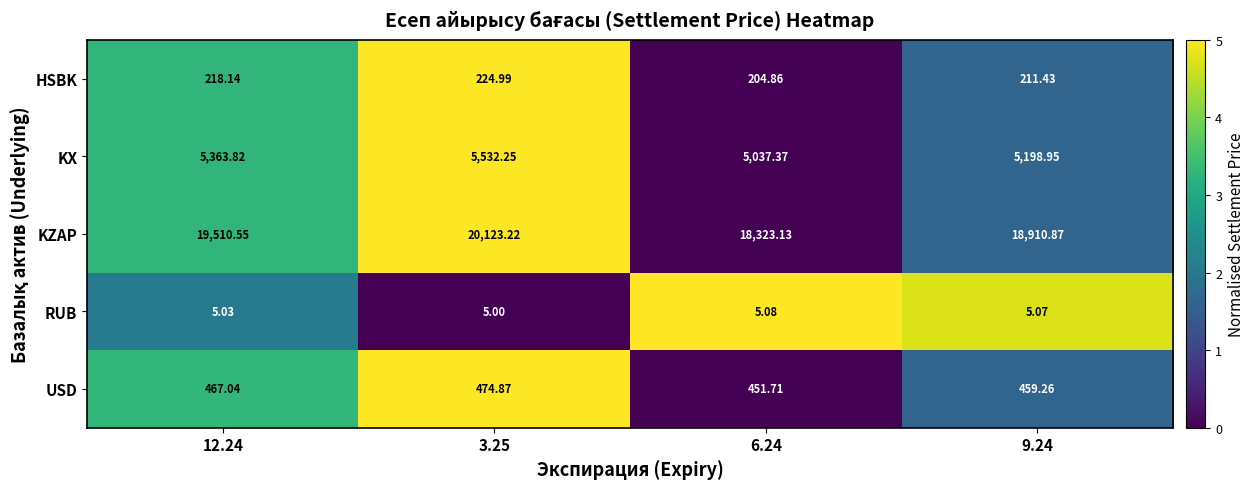

Which series has the widest spread of values?

KZAP